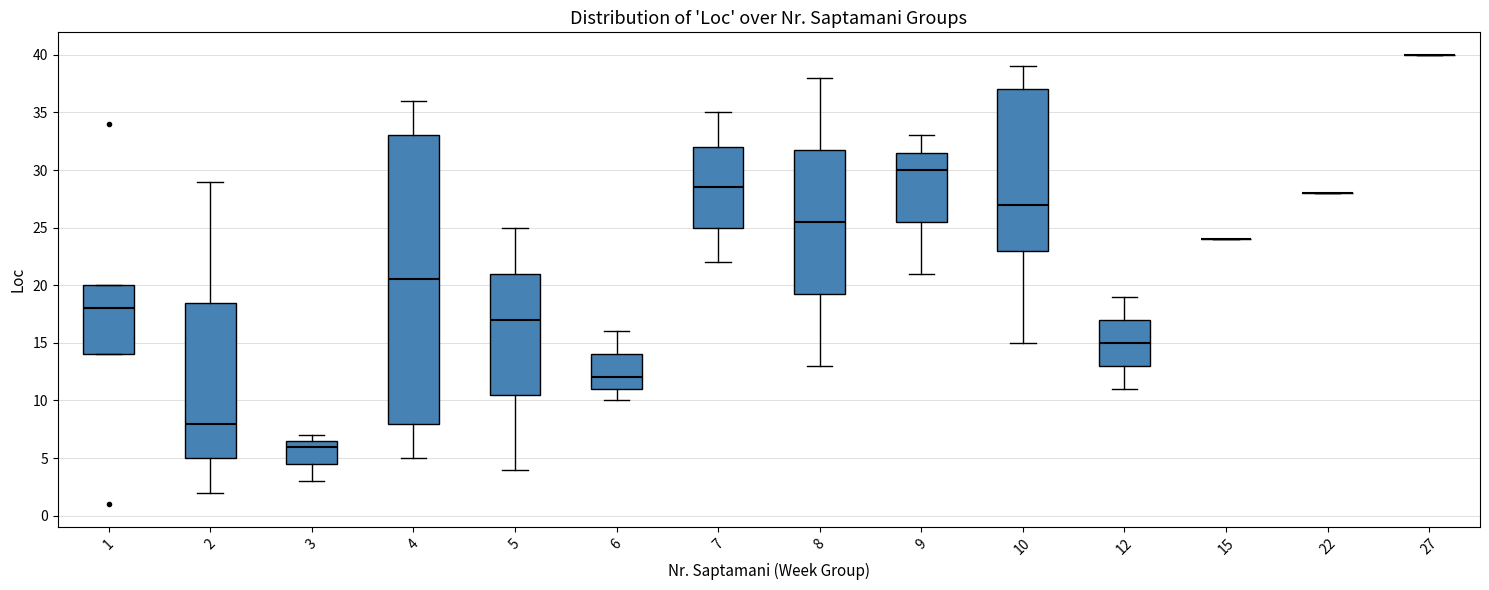

Comparing the boxes themselves (not the whiskers), which one is the tallest?

4